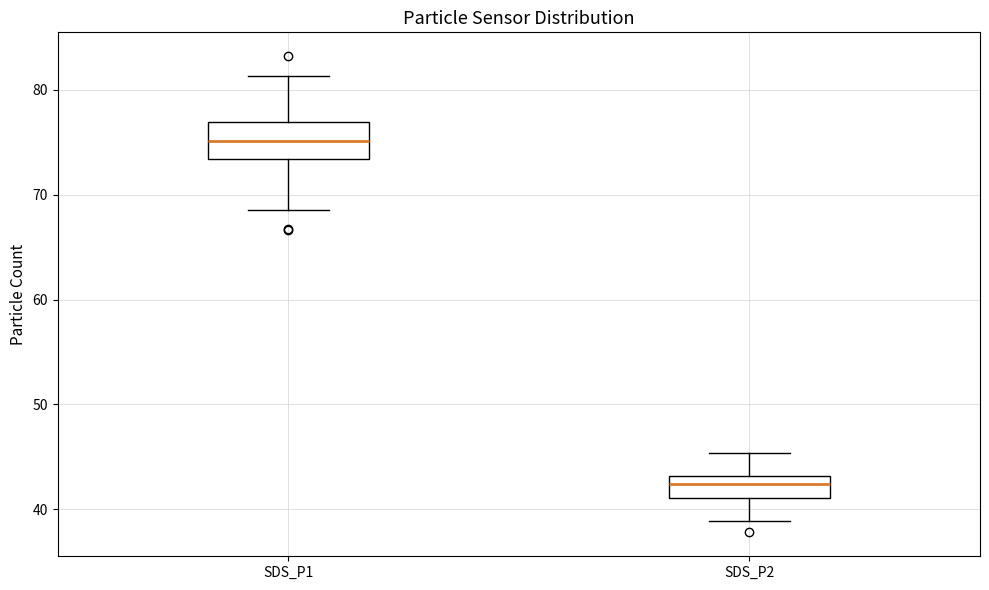

Where does the median line of the box for SDS_P1 sit on the y-axis? The values are not printed on the chart, so give them approximately, as read against the axis.

75